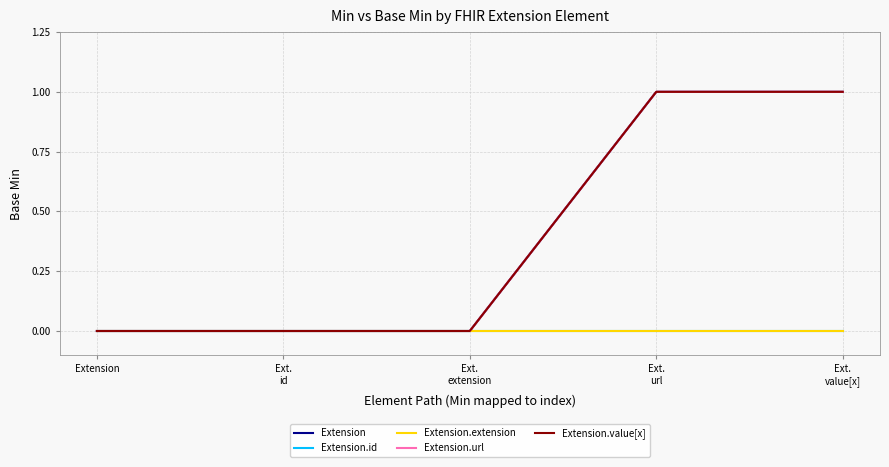

Reading left to right, list all the values displayed in this chart.

Extension: Extension=0	Ext.
id=0	Ext.
extension=0	Ext.
url=1	Ext.
value[x]=1
Extension.id: Extension=0	Ext.
id=0	Ext.
extension=0	Ext.
url=0	Ext.
value[x]=0
Extension.extension: Extension=0	Ext.
id=0	Ext.
extension=0	Ext.
url=0	Ext.
value[x]=0
Extension.url: Extension=0	Ext.
id=0	Ext.
extension=0	Ext.
url=1	Ext.
value[x]=1
Extension.value[x]: Extension=0	Ext.
id=0	Ext.
extension=0	Ext.
url=1	Ext.
value[x]=1